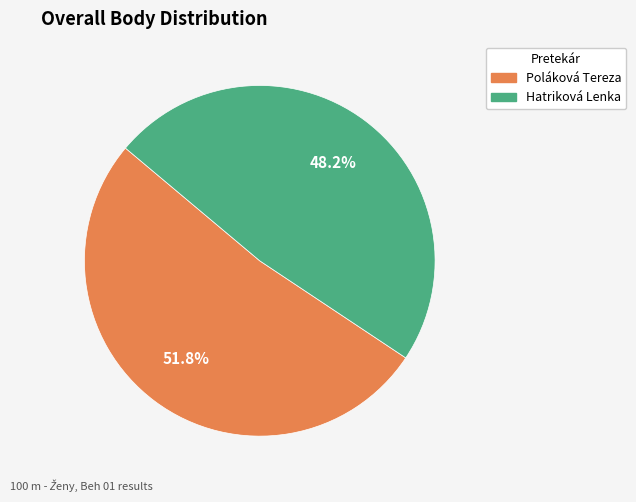

How many slices are in this pie chart?

2